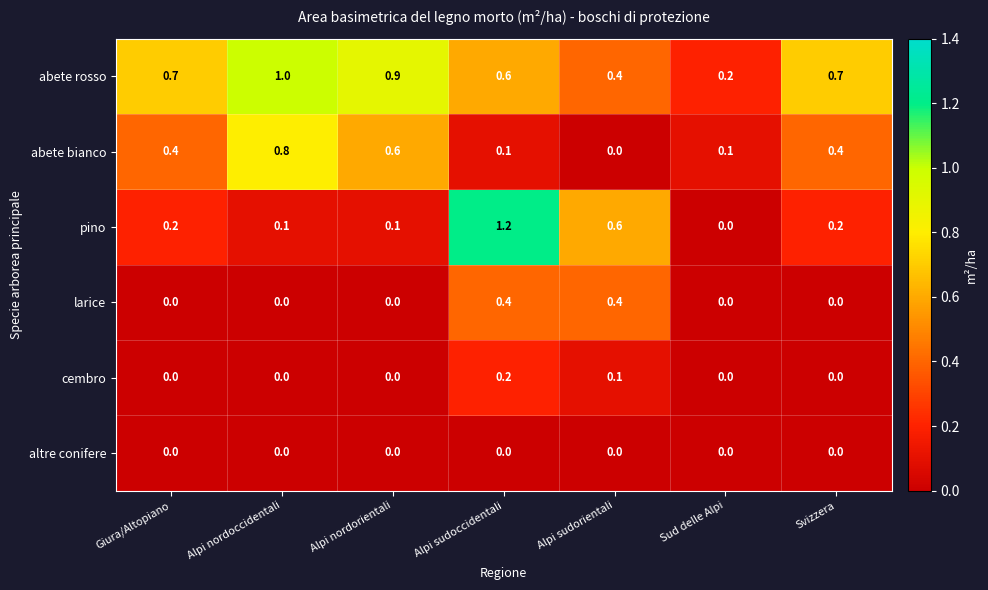

What is the average value of the abete bianco series?

0.3